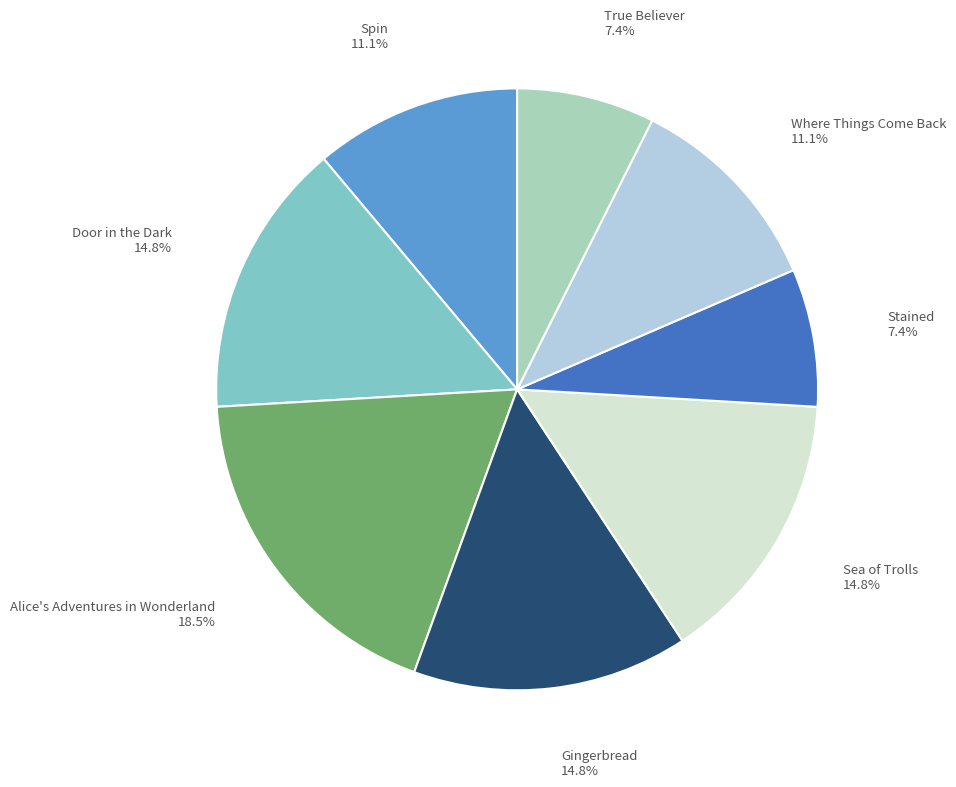

Does any single category account for the majority?

No